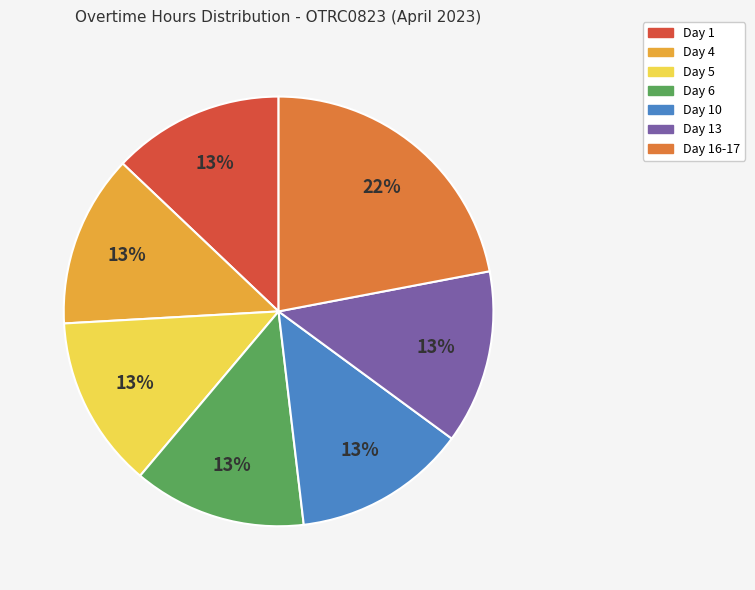

To the nearest percent, what is the difference between the largest and smallest slice percentages?

9%